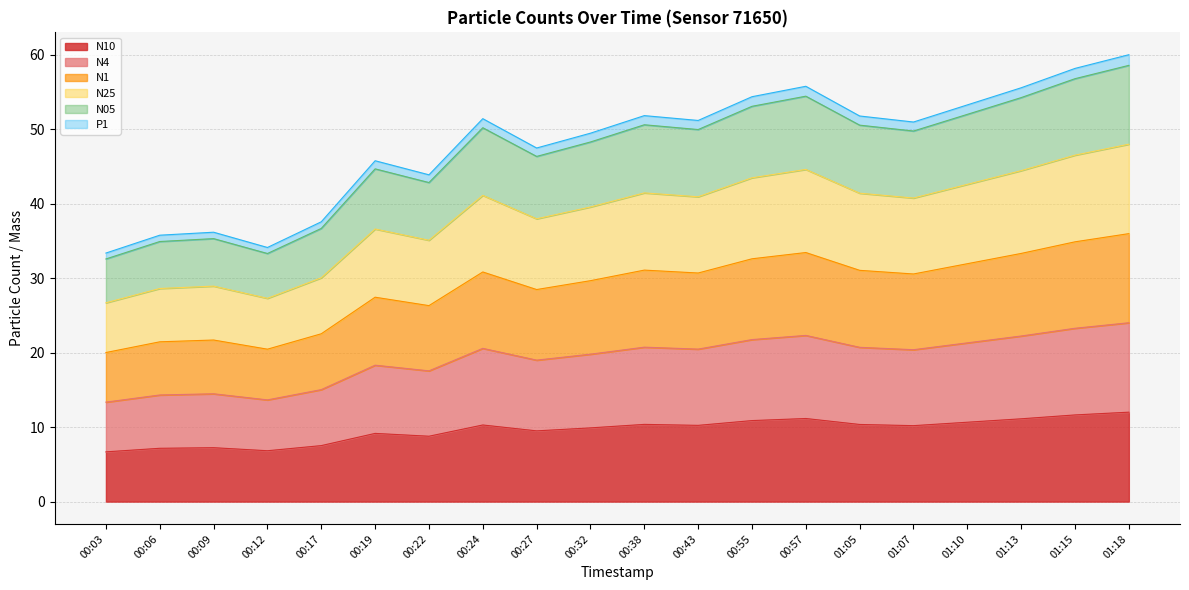

True or false: N05 has more than 2 interior local peaks.

True